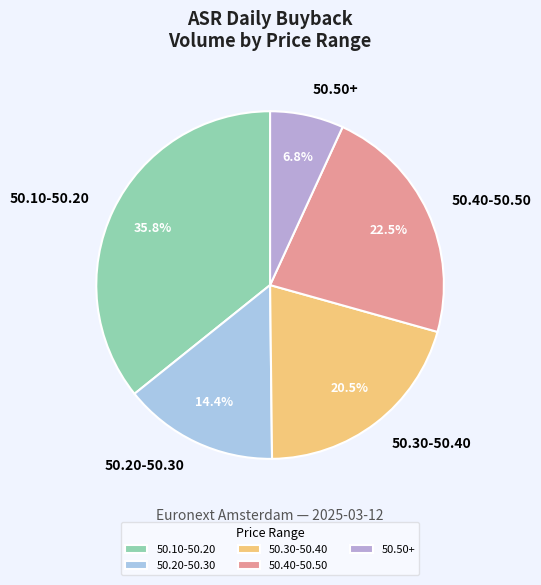

Does any single category account for the majority?

No